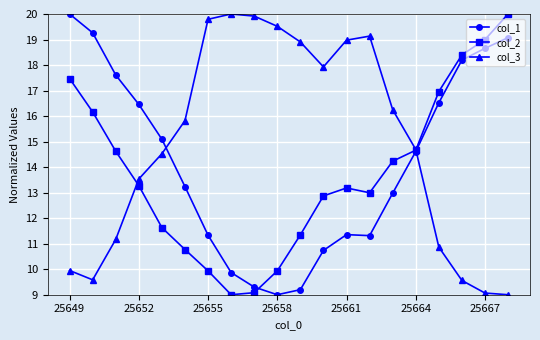

Rank the series by their average value, from lowest to highest.

col_2, col_1, col_3